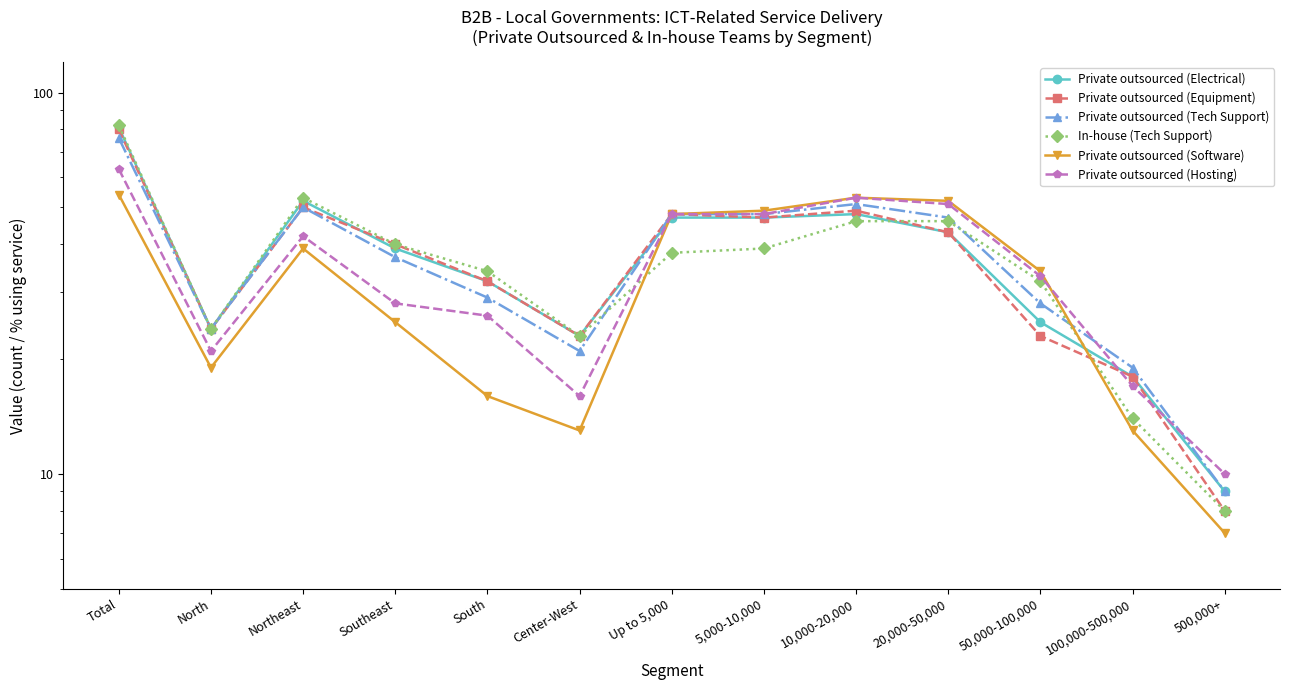

What is the sum of all Private outsourced (Software) values?

422